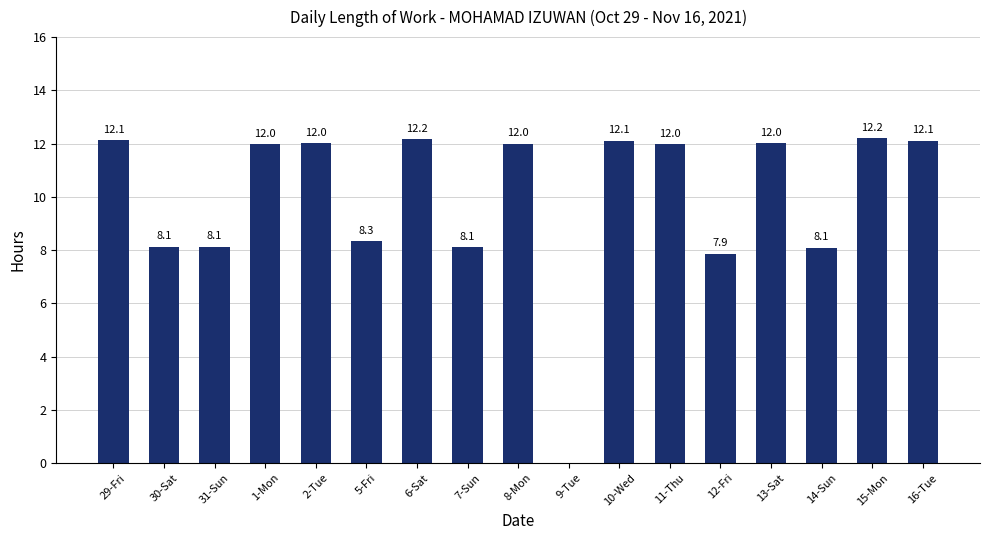

At which label is the value closest to 6?

12-Fri